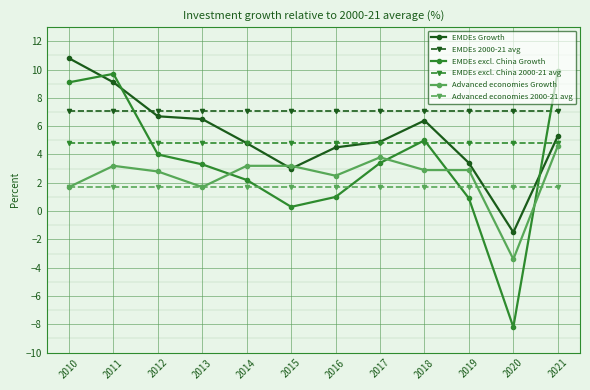

How many values in EMDEs Growth are above zero?

11